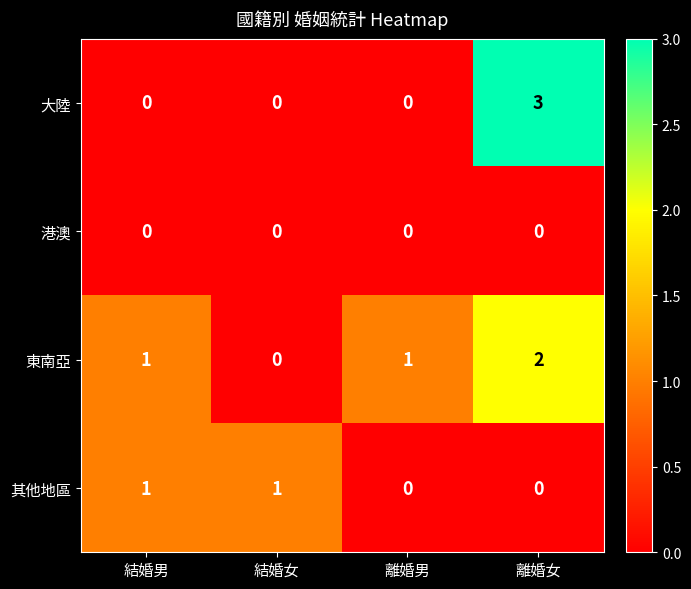

Which category has the lowest value in the 東南亞 series?

結婚女